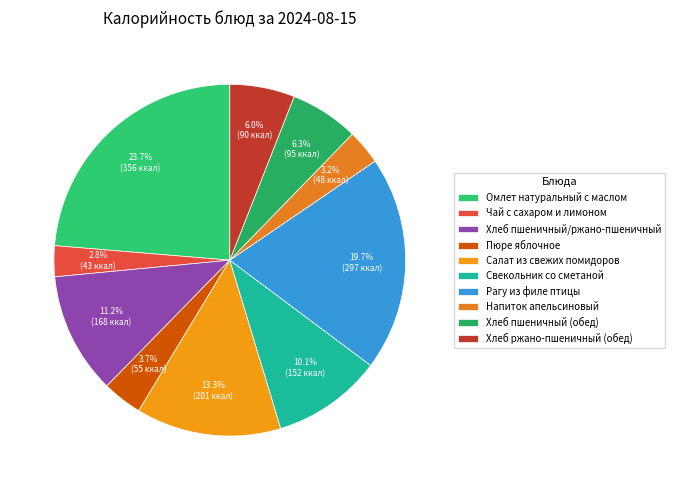

The Свекольник со сметаной slice represents 19% of the pie. True or false?

False